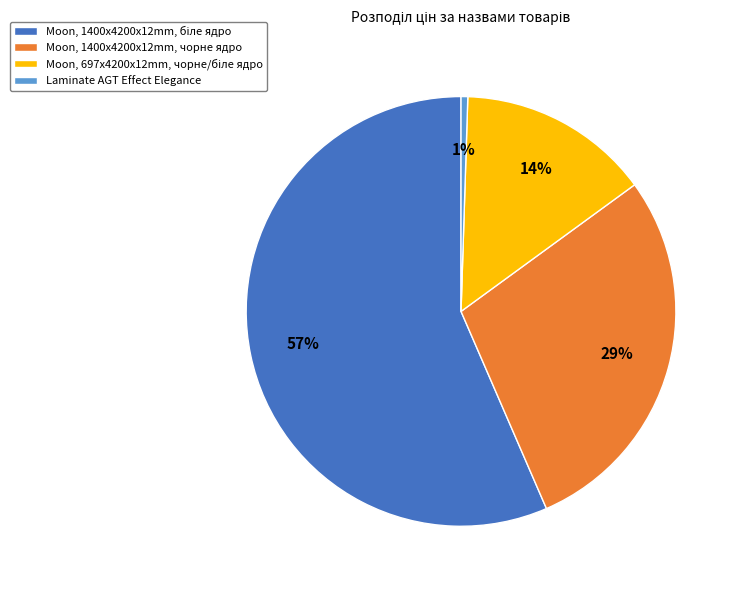

True or false: Laminate AGT Effect Elegance accounts for 11% of the total.

False